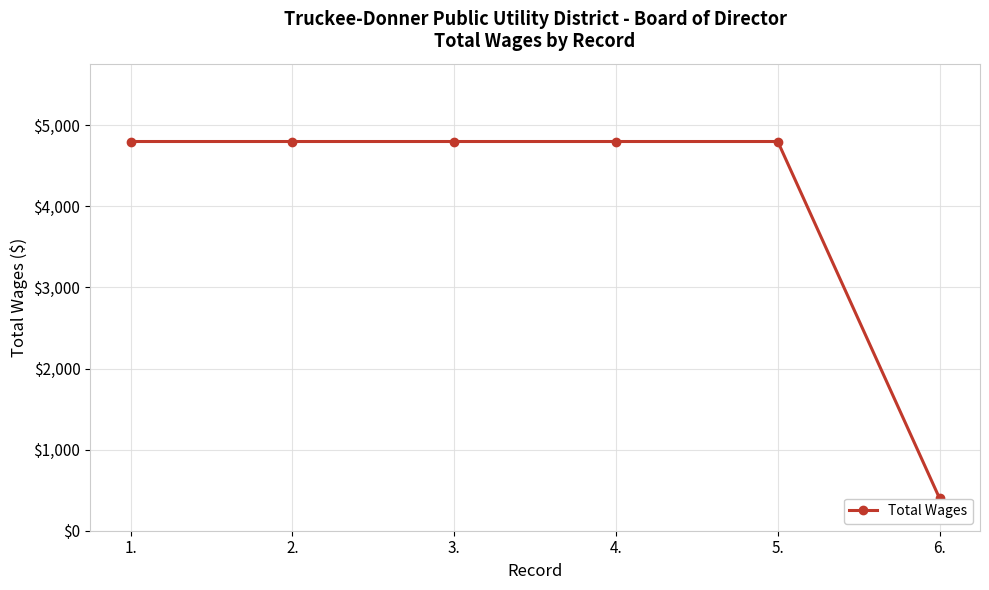

Which has a higher value, 3. or 6.?

3.